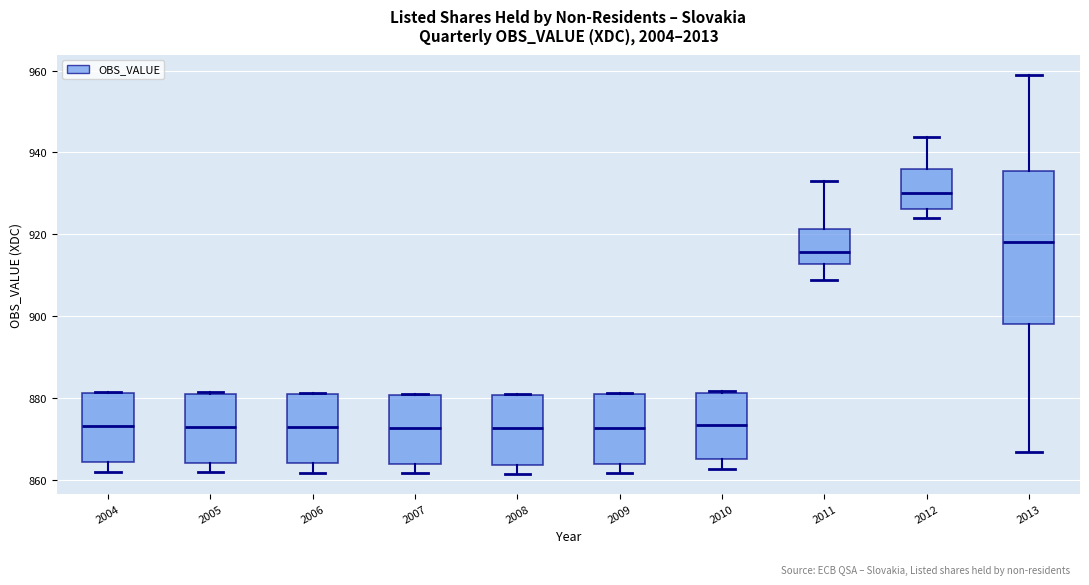

Comparing the boxes themselves (not the whiskers), which one is the tallest?

2013